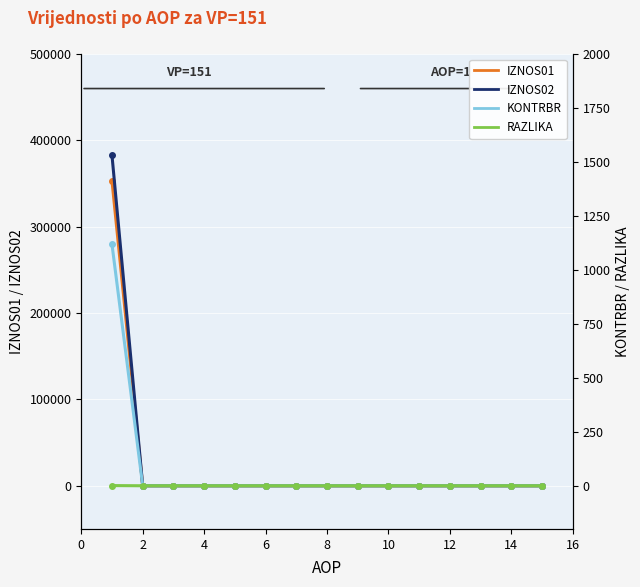

True or false: IZNOS01 and KONTRBR cross at least once.

False